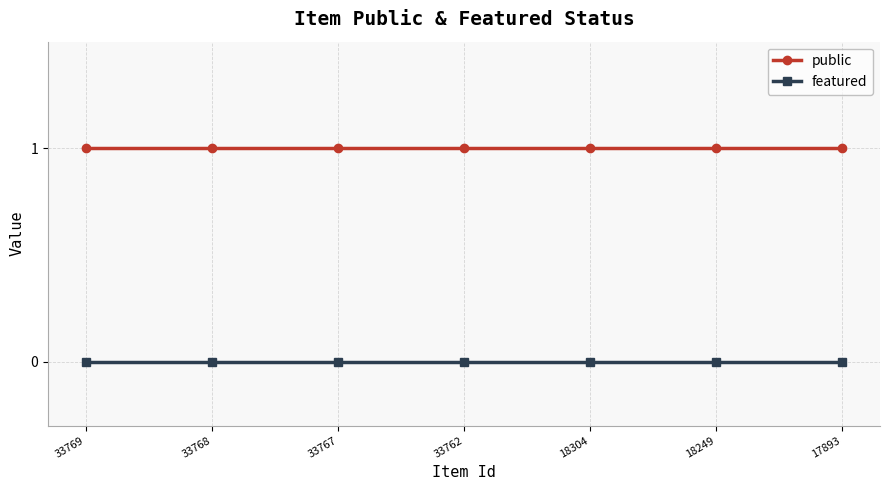

What is the spread (max minus min) of values at 18249?

1